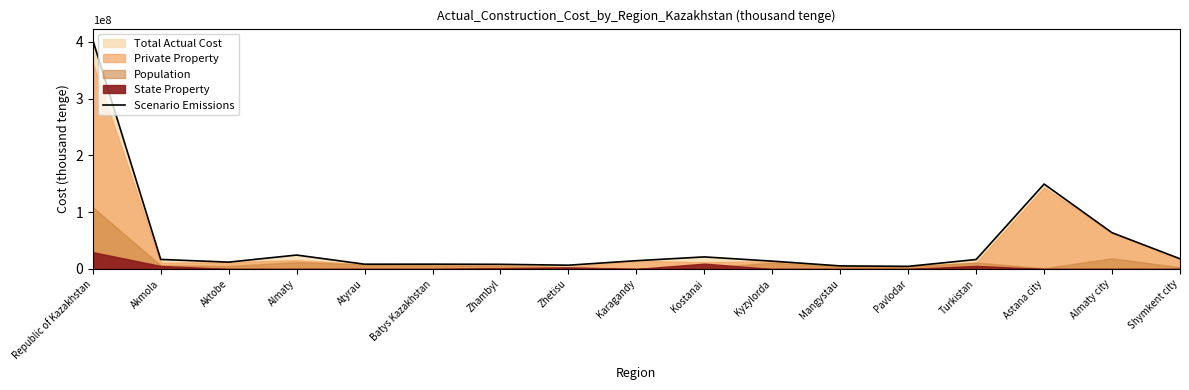

Does the chart have visible grid lines?

No